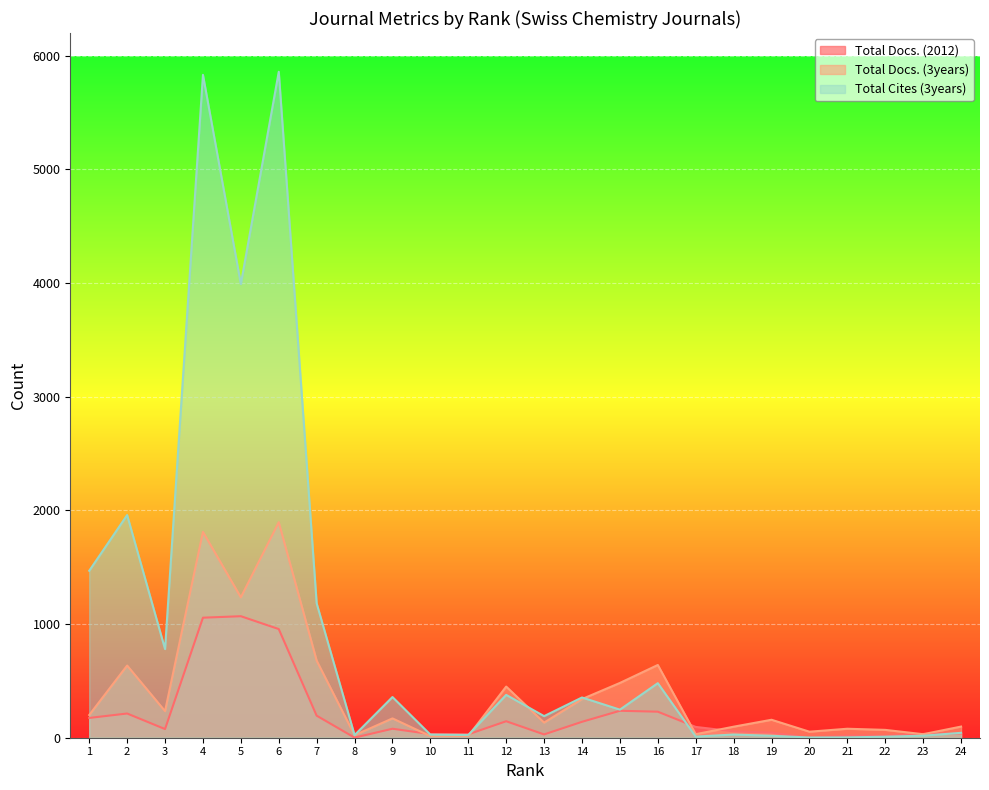

Where is Total Cites (3years) nearest to the value 2930?

2